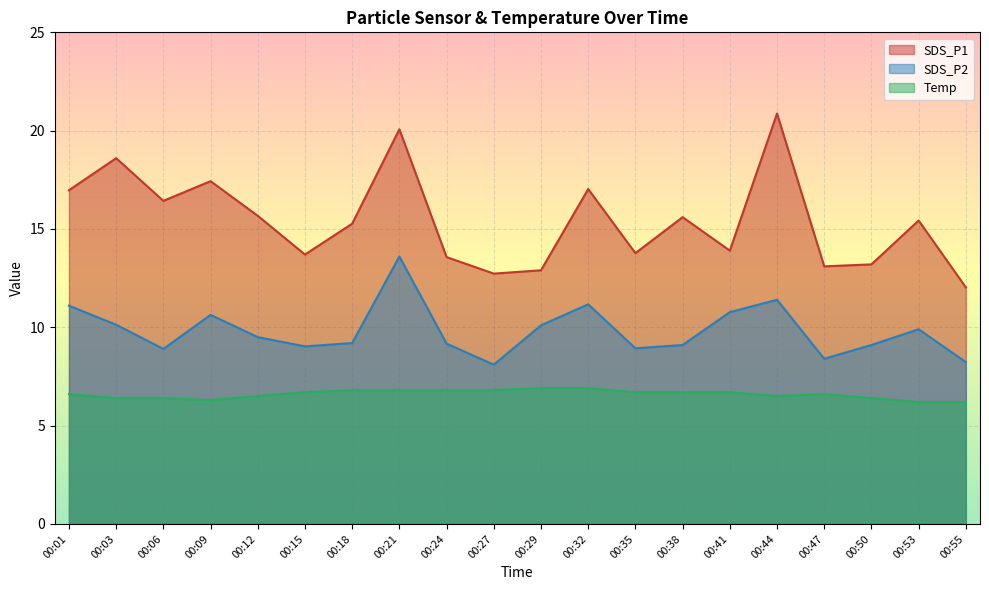

What is the lowest value of the SDS_P2 series?

8.1